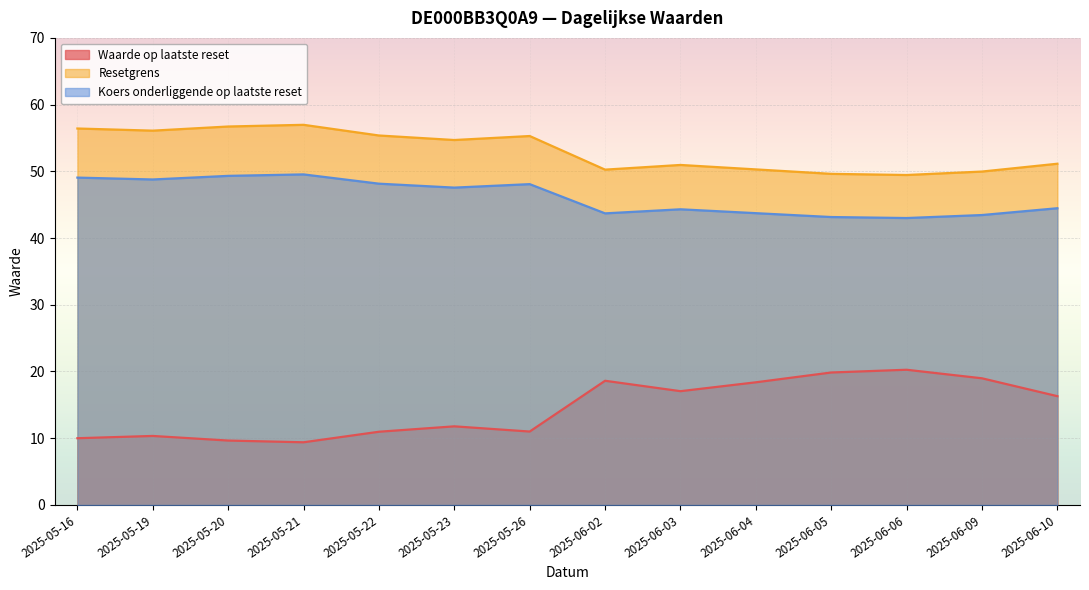

How many values in the Waarde op laatste reset series exceed 16?

7